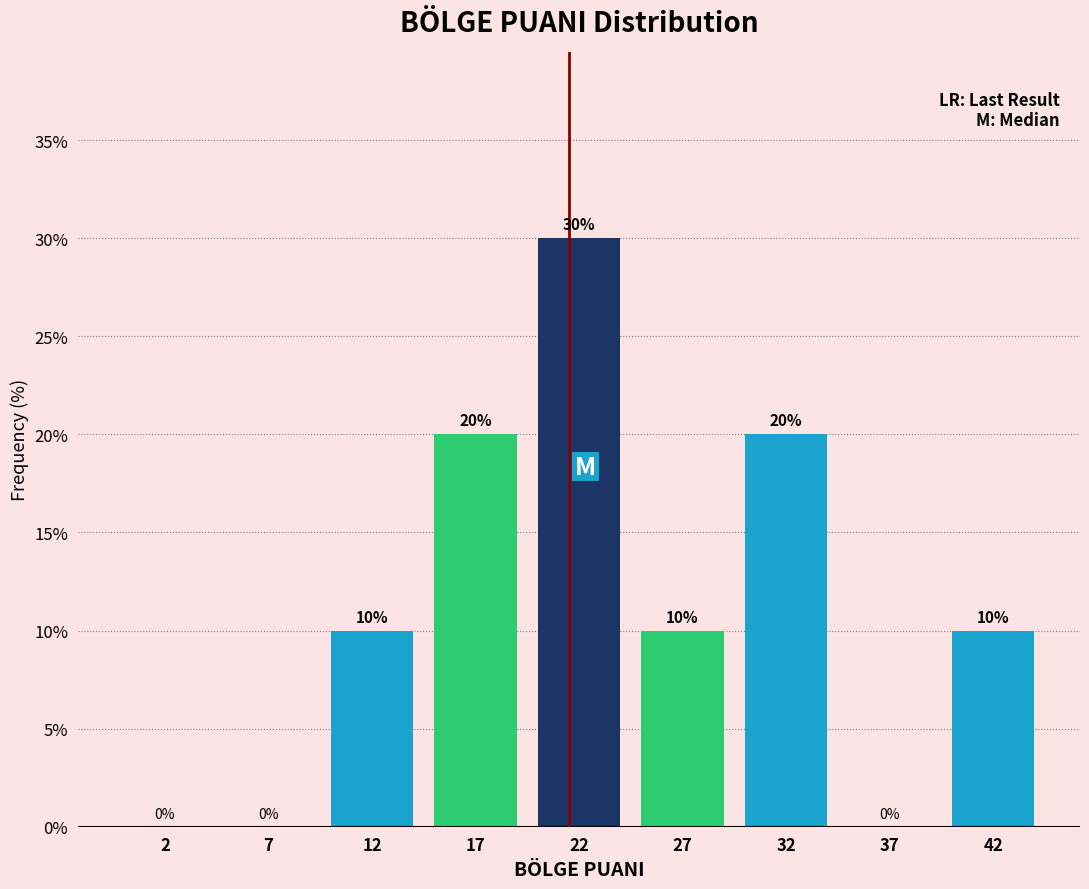

Reading right to left, what are all the values shown in this chart?

42=10	37=0	32=20	27=10	22=30	17=20	12=10	7=0	2=0